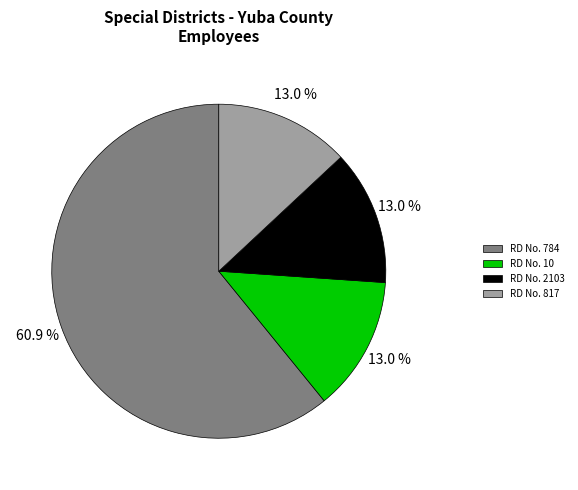

Which slice represents more than half of the pie?

RD No. 784